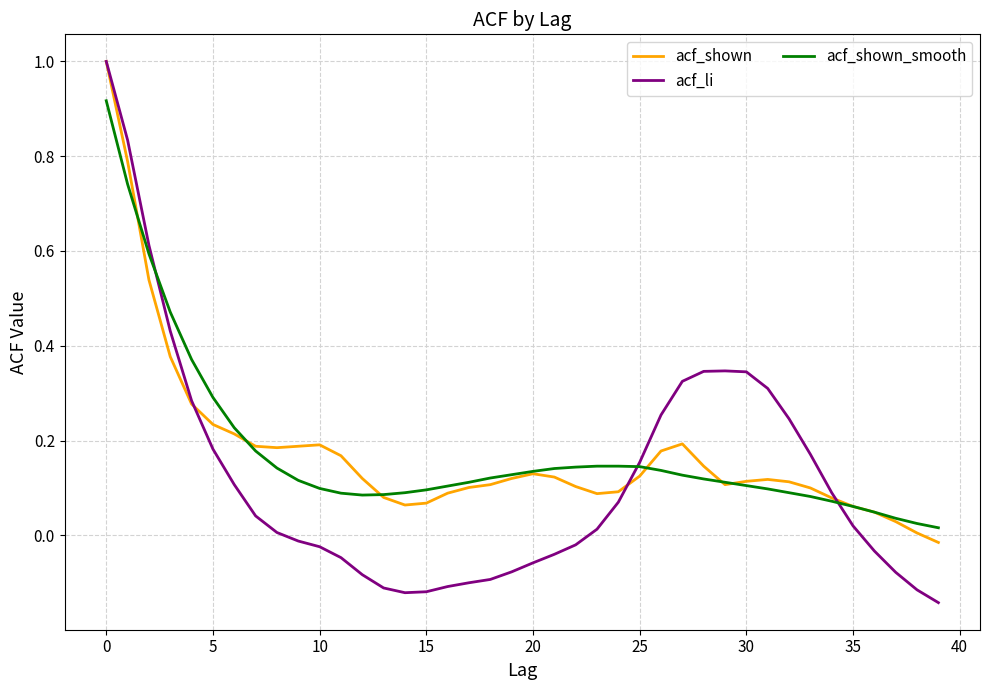

Which series has the widest spread of values?

acf_li